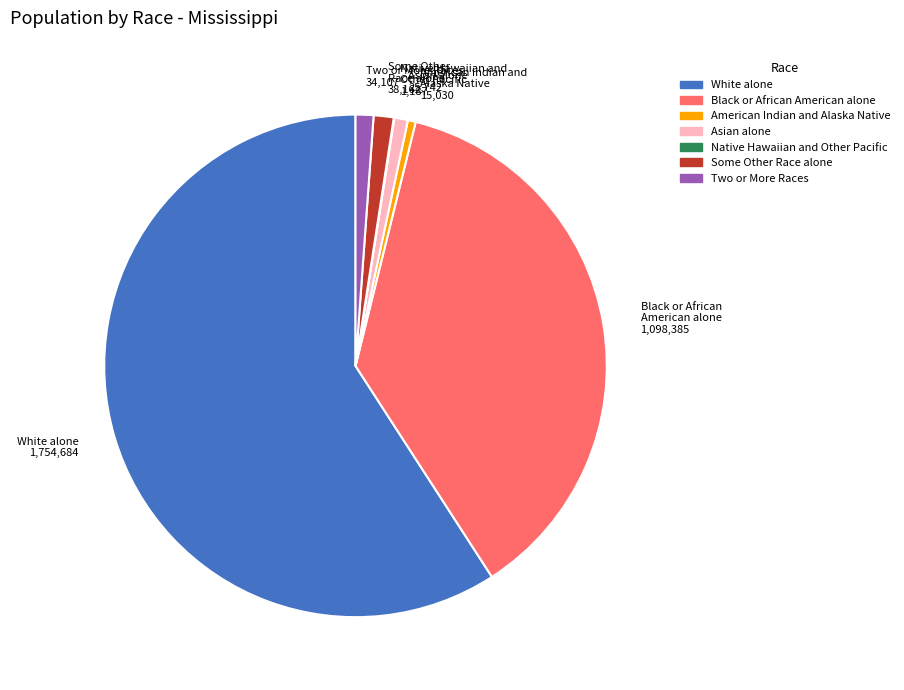

The Two or More Races slice represents 1% of the pie. True or false?

True